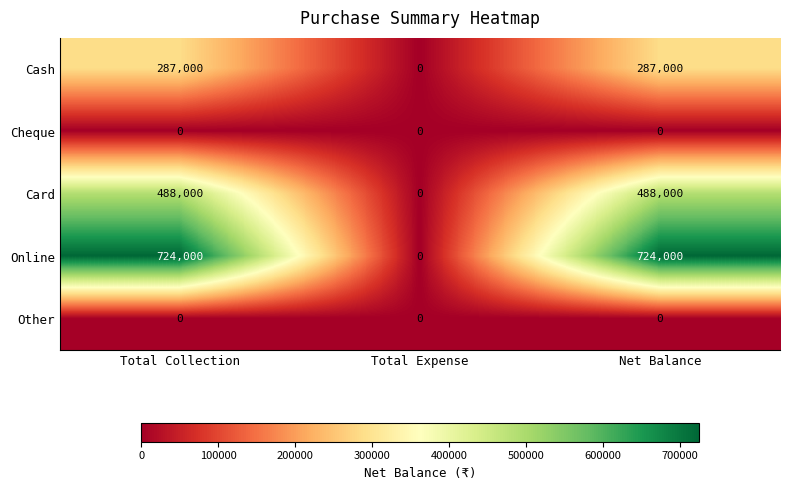

What is the sum of all Cash values?

574000